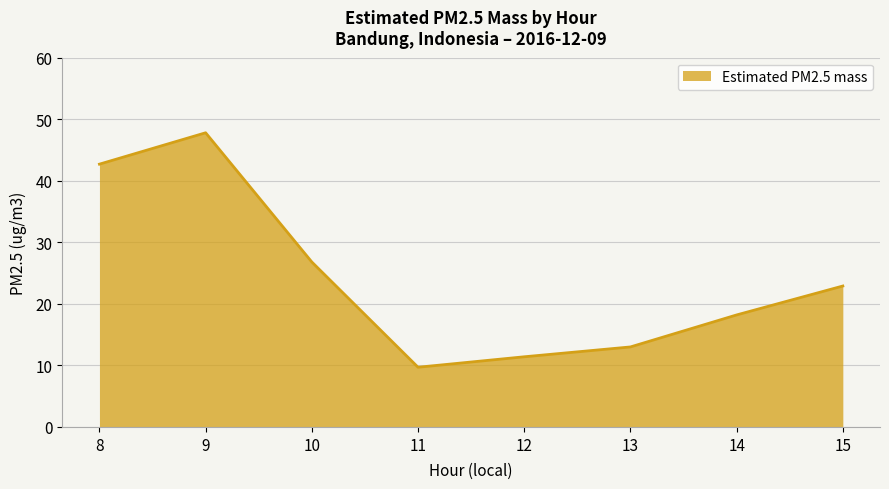

What is the difference between the values at 12 and 10?

15.4